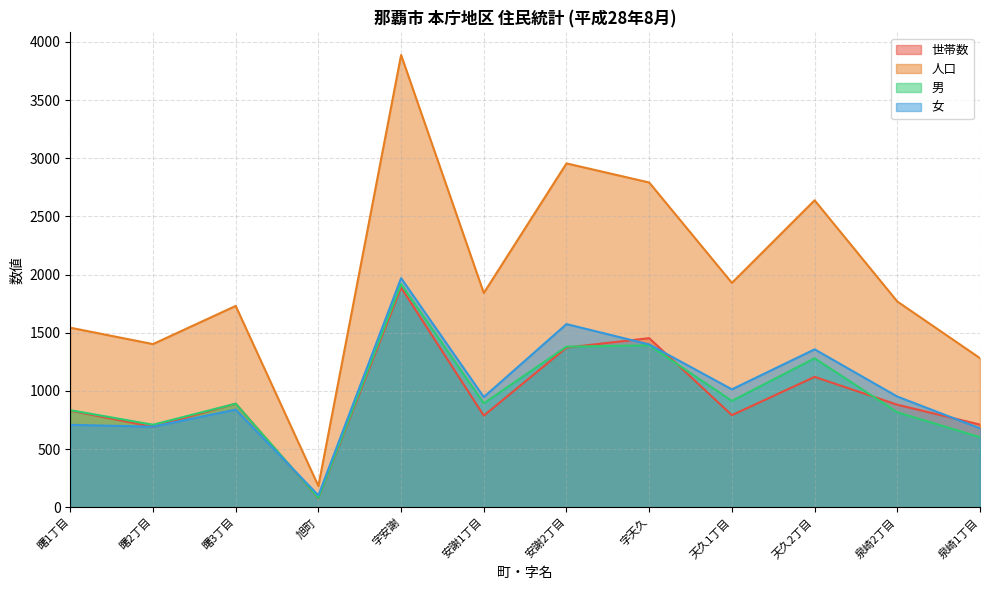

Does the chart display data point markers on the line(s)?

No